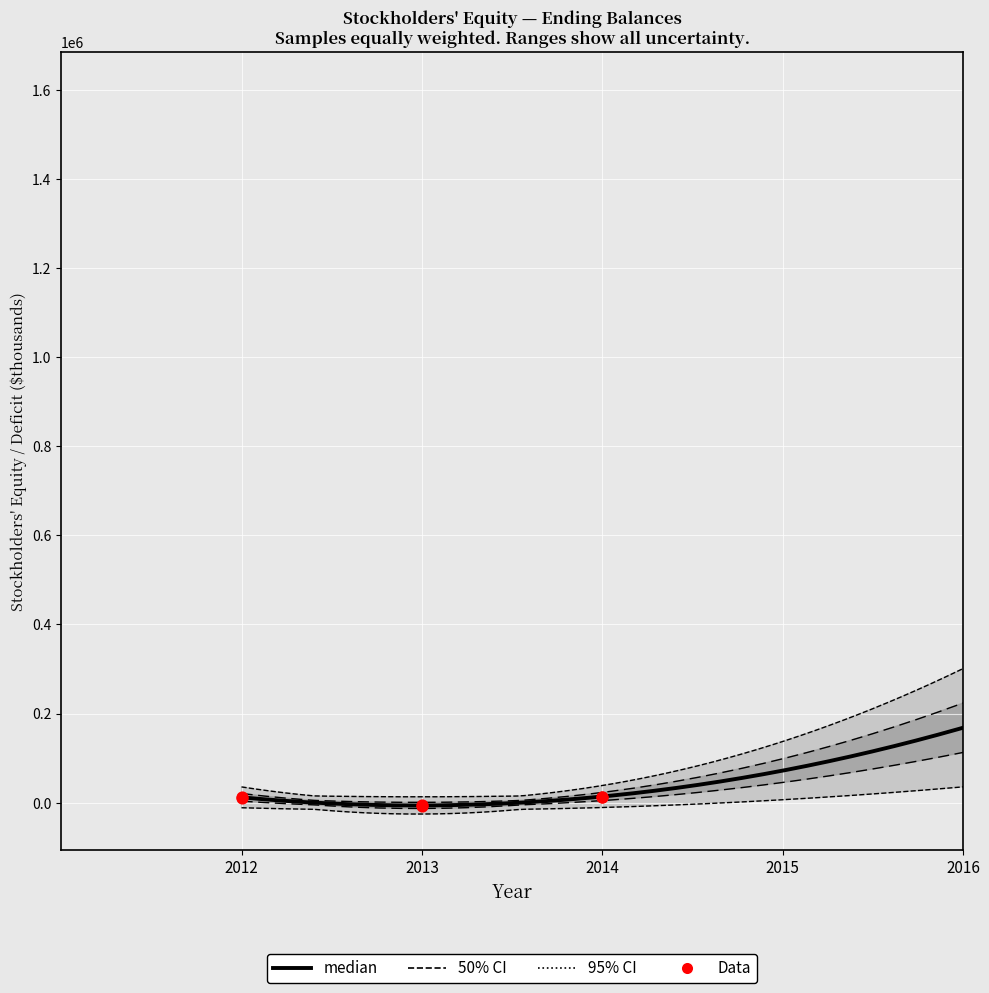

Is the value of Accumulated Deficit at Dec. 31, 2013 greater than the value of Additional Paid-In Capital at Dec. 31, 2012?

No